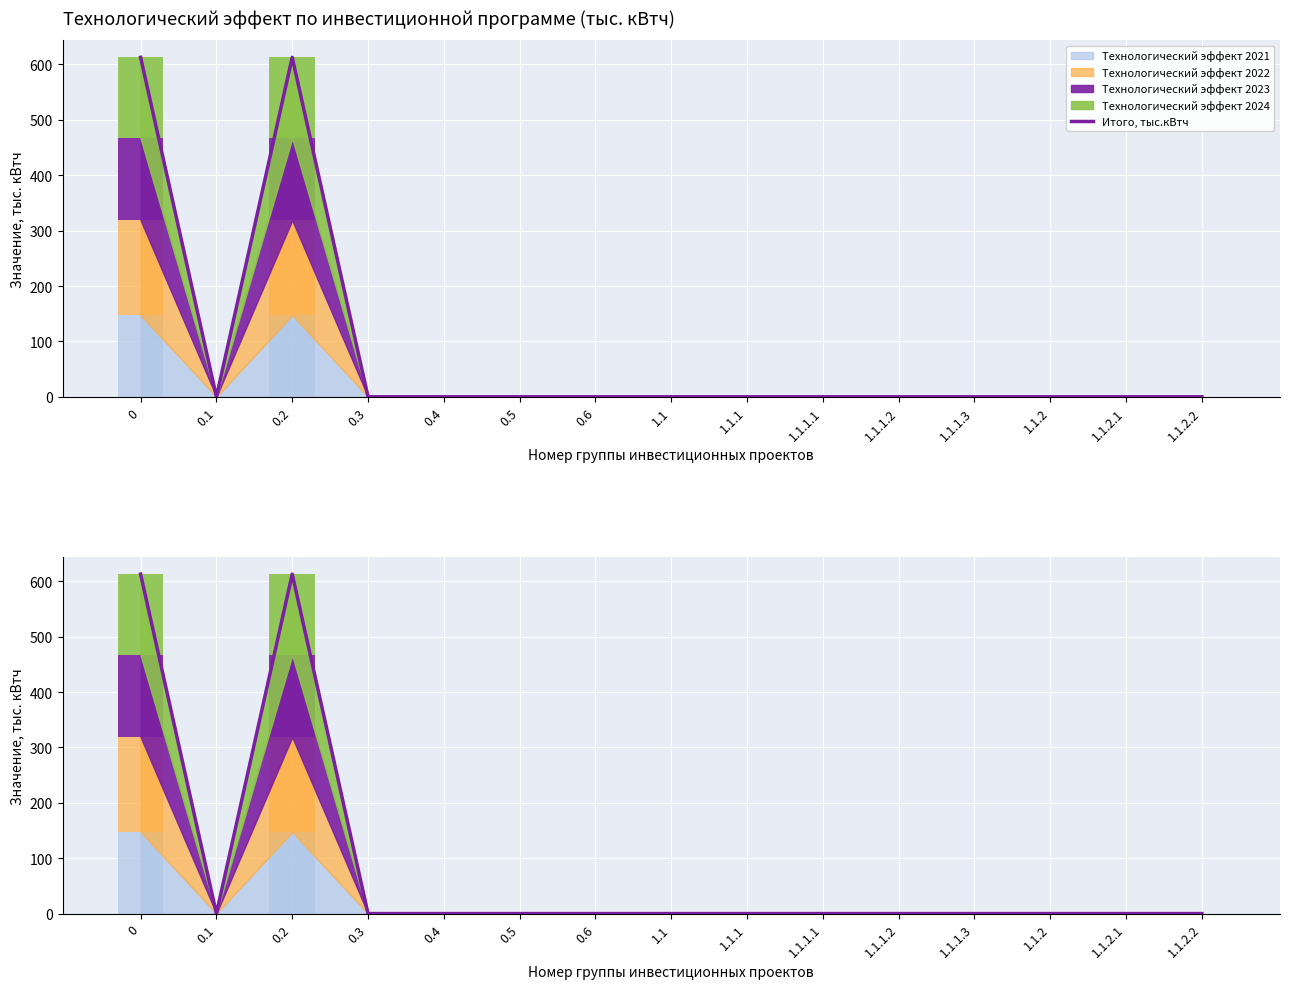

Reading left to right, what are all the values shown in this chart?

612.9	0.0	612.9	0.0	0.0	0.0	0.0	0.0	0.0	0.0	0.0	0.0	0.0	0.0	0.0